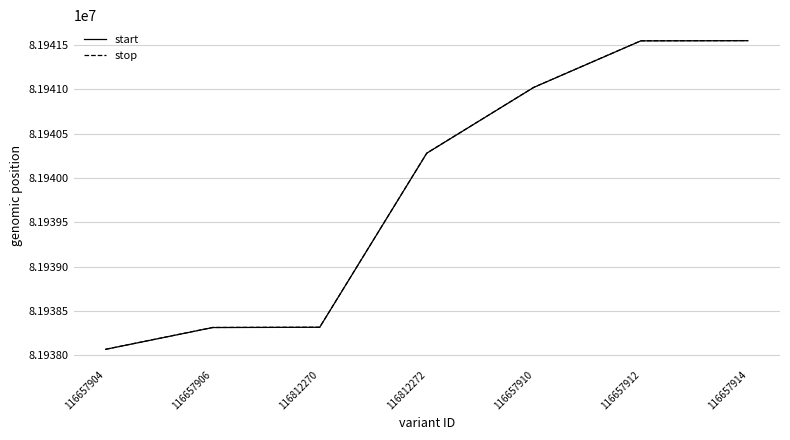

Is it true that start equals 107186247 at 116812270?

False